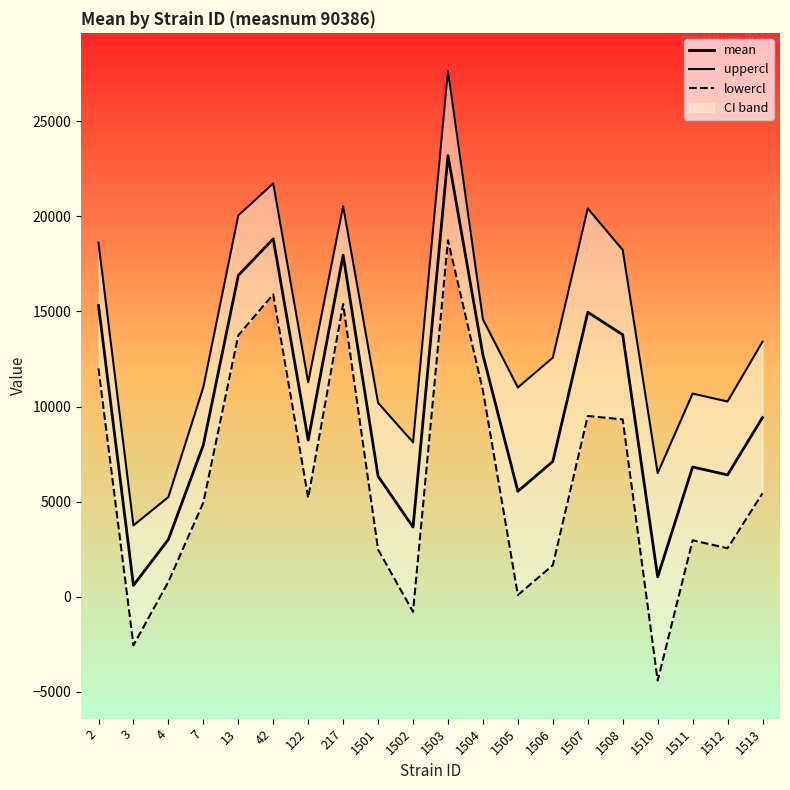

At which label does mean first exceed 8236?

2